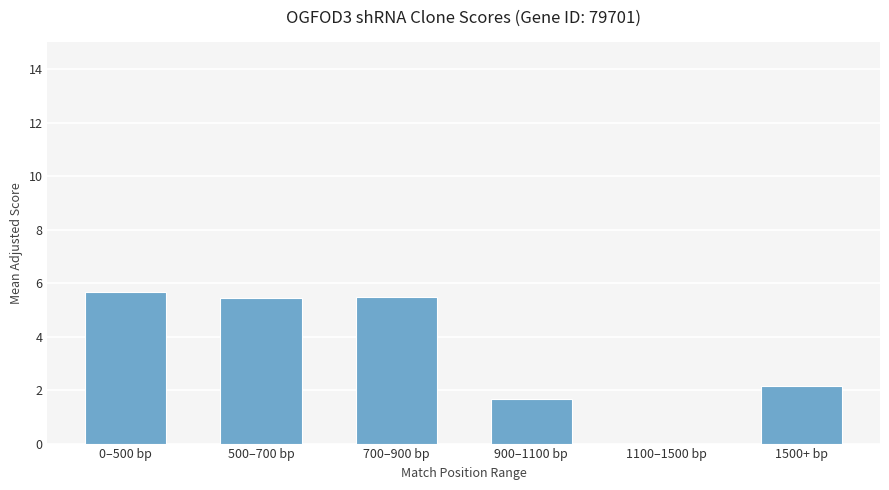

Is it true that the value at 1100–1500 bp is 0.0?

True